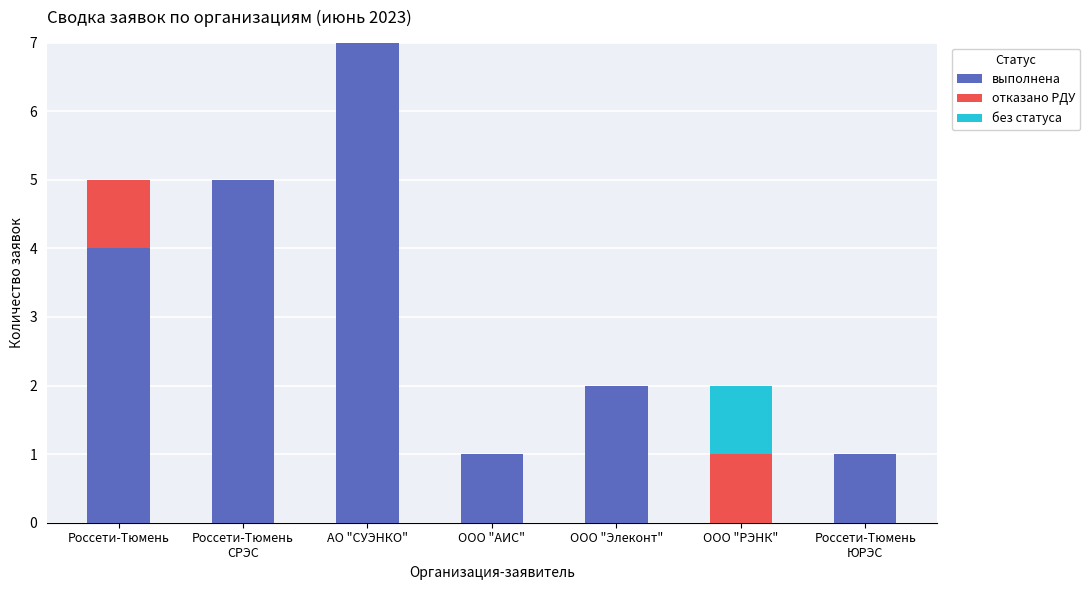

What is the approximate value of выполнена at ООО "Элеконт"?

2